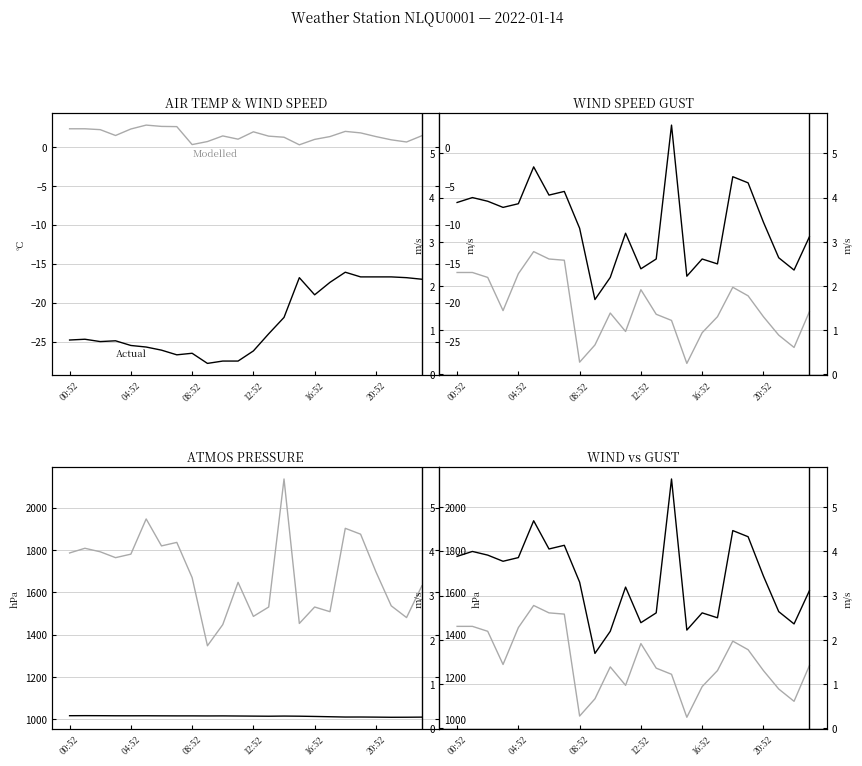

How many lines are shown in the chart?

2